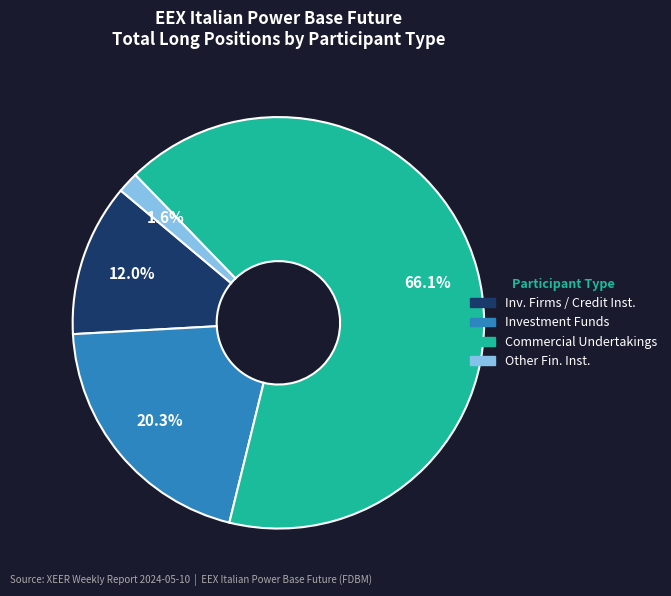

Is there any slice that represents more than half of the pie?

Yes